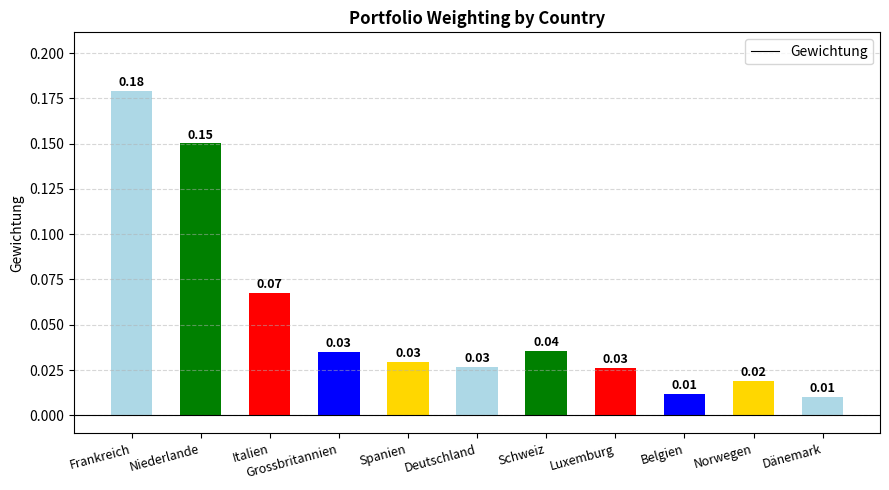

What is the change in value from Frankreich to Luxemburg?

-0.2